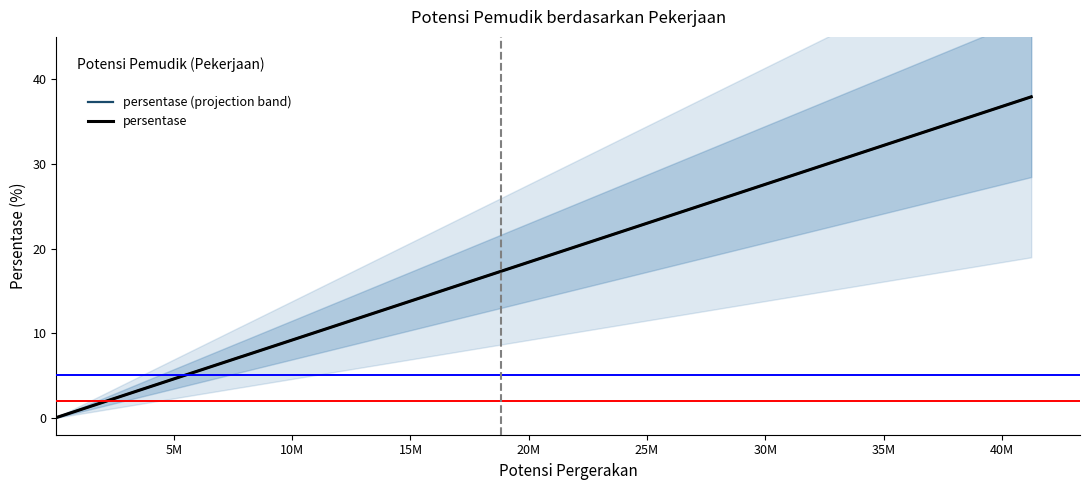

How many data points in persentase are less than 4?

7